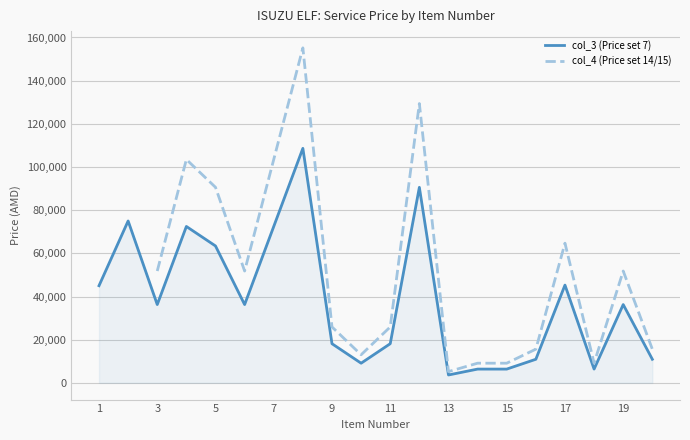

True or false: col_4 (Price set 14/15) has more than 0 points higher than both neighbors.

True